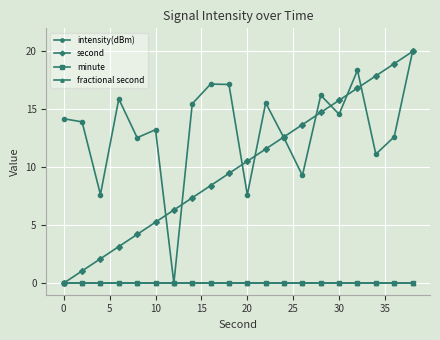

What is the difference between the second highest and second lowest values in the intensity(dBm) series?

10.8